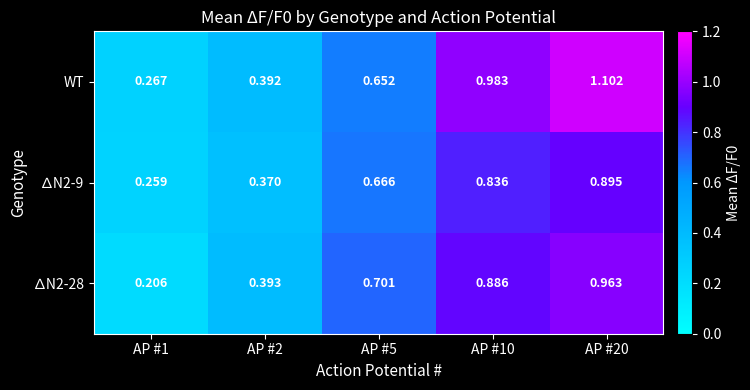

Which category has the highest value across all series?

AP #20